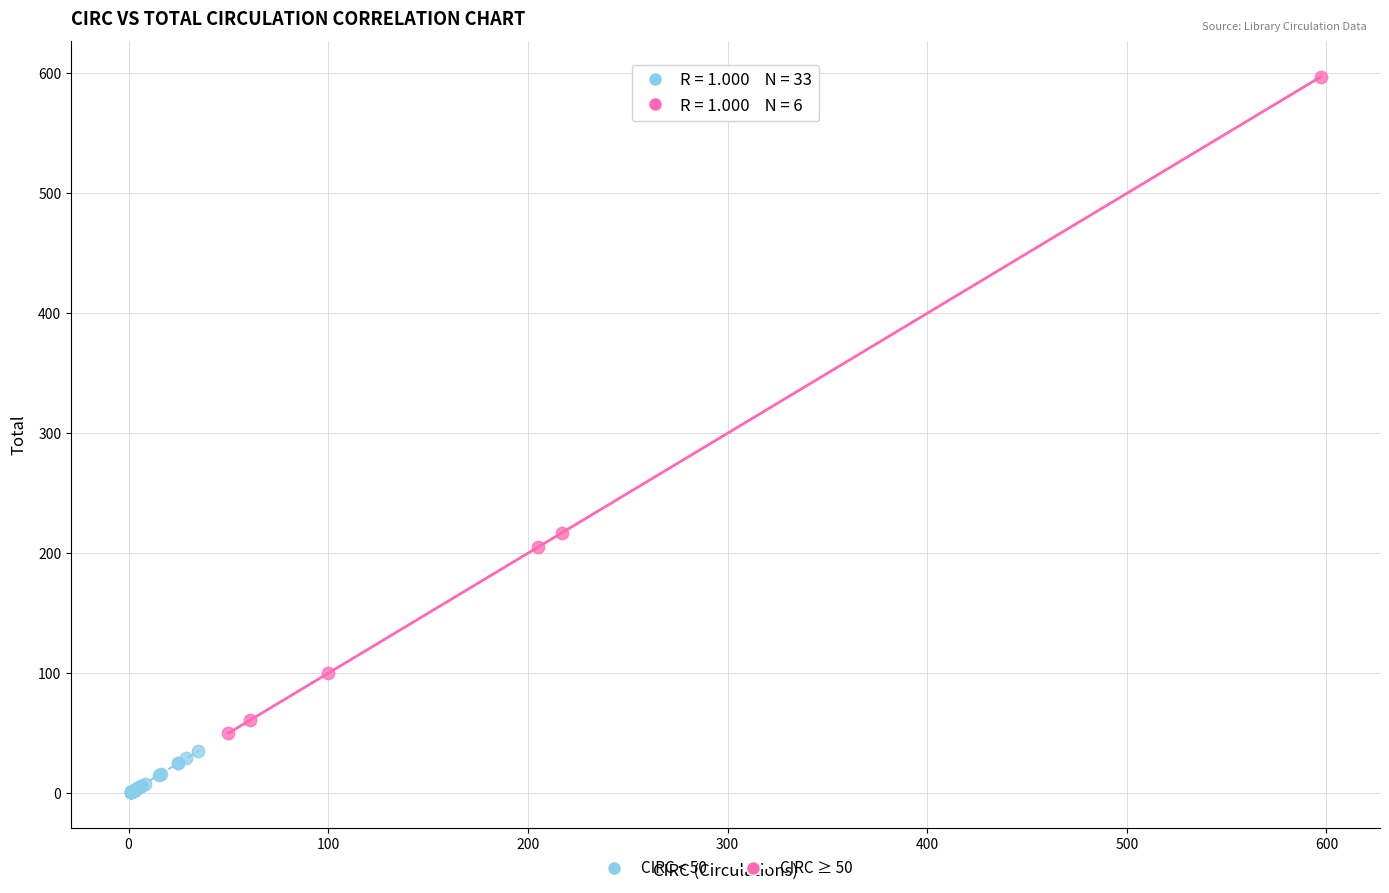

Which series reaches the minimum Y coordinate?

CIRC < 50